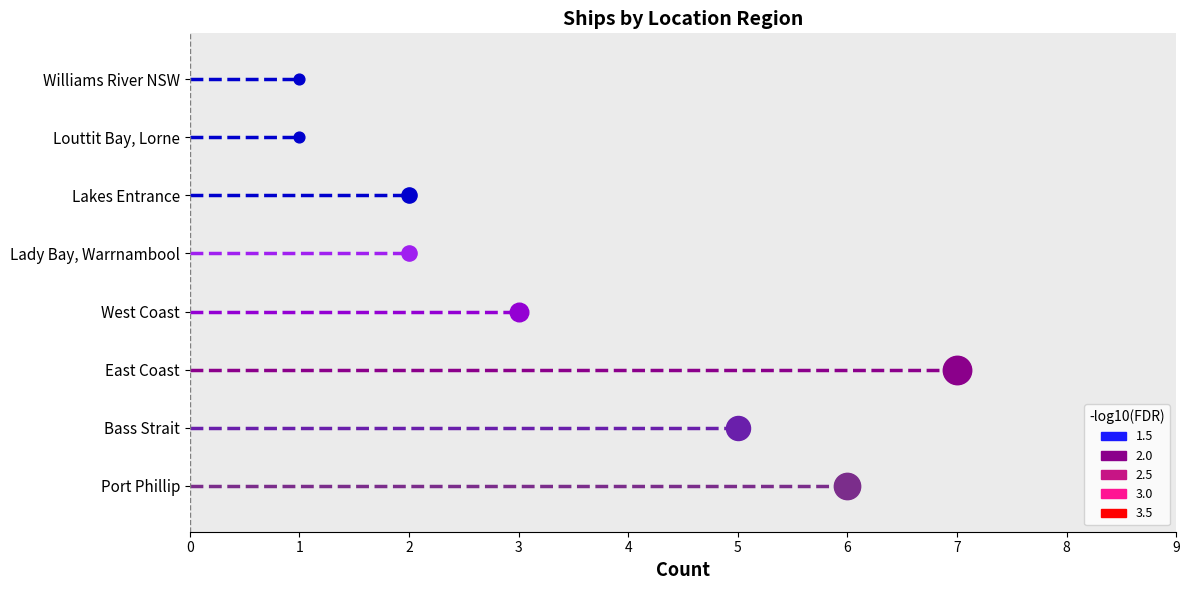

Between East Coast and Lakes Entrance, which is larger?

East Coast